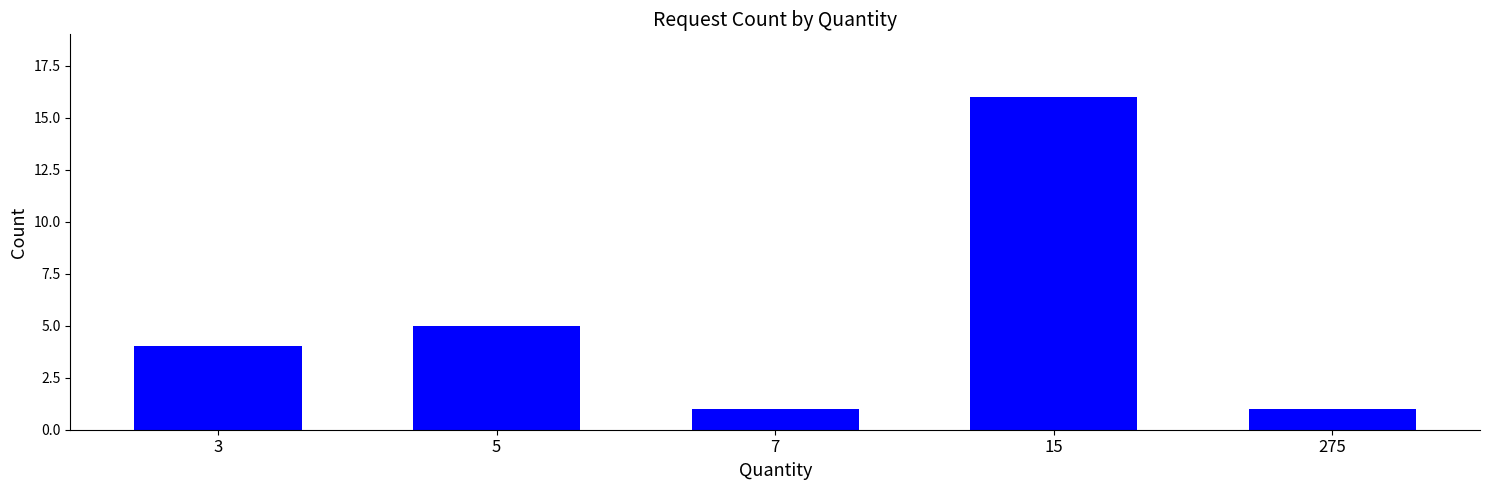

Reading right to left, list all the values displayed in this chart.

275=1	15=16	7=1	5=5	3=4